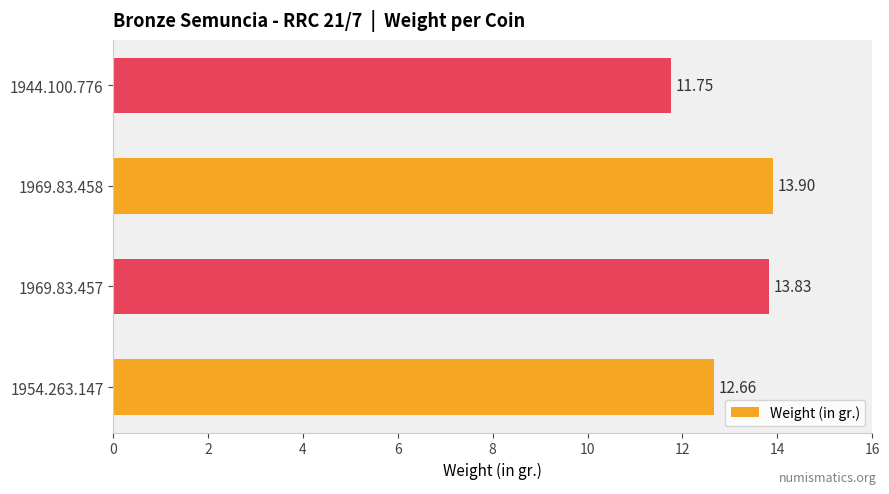

What is the average value?

13.0